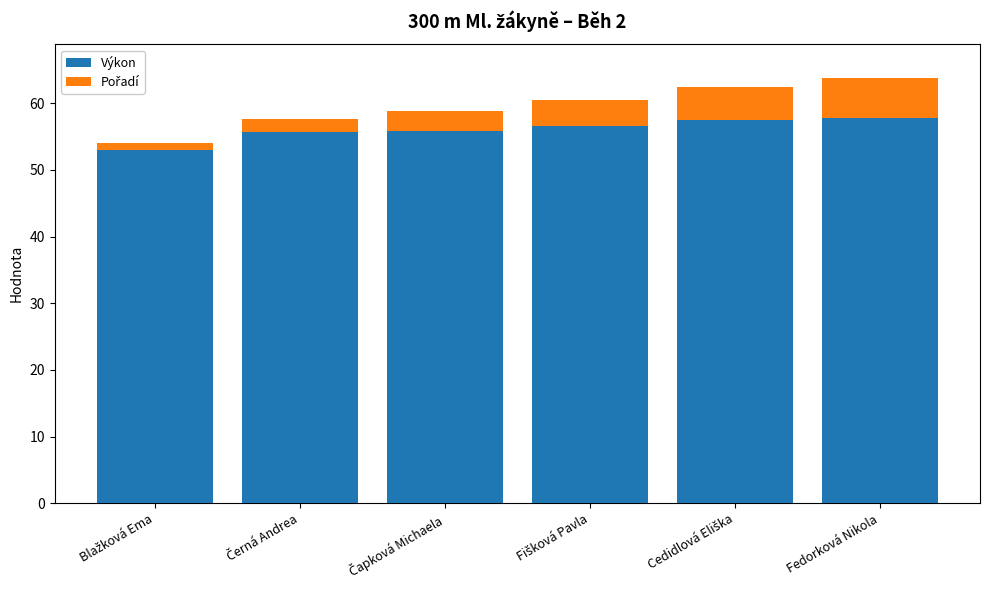

What is the difference between the second highest and minimum values in the Výkon series?

4.5